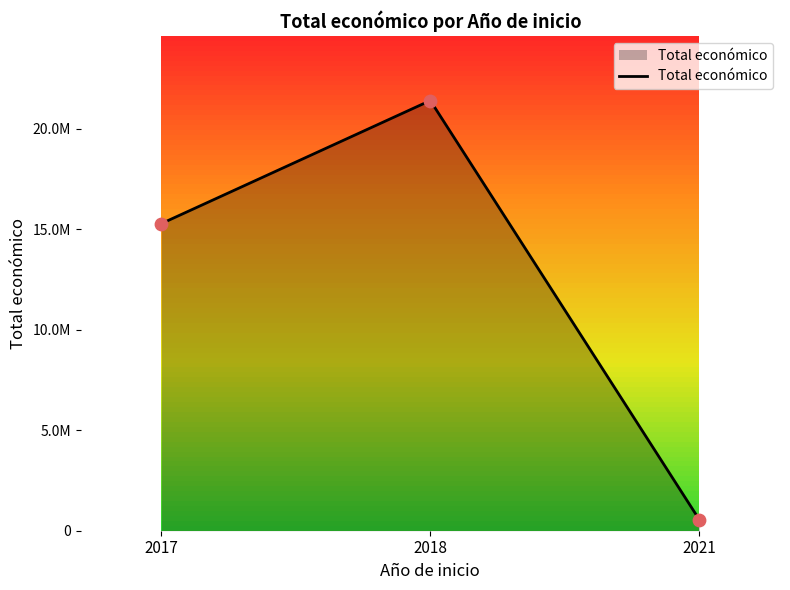

What is the change in value from 2017 to 2021?

-14733223